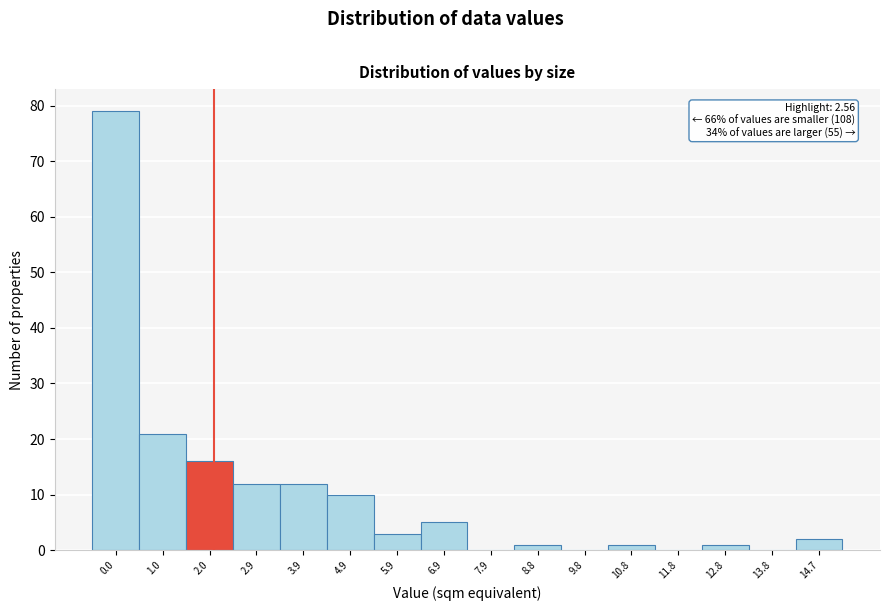

Reading left to right, transcribe all the data shown in this chart.

0.0=79	1.0=21	2.0=16	2.9=12	3.9=12	4.9=10	5.9=3	6.9=5	7.9=0	8.8=1	9.8=0	10.8=1	11.8=0	12.8=1	13.8=0	14.7=2